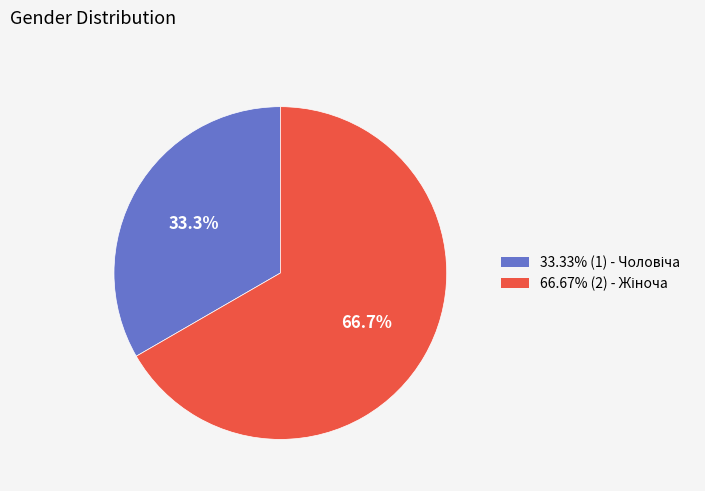

Is there any slice that represents more than half of the pie?

Yes